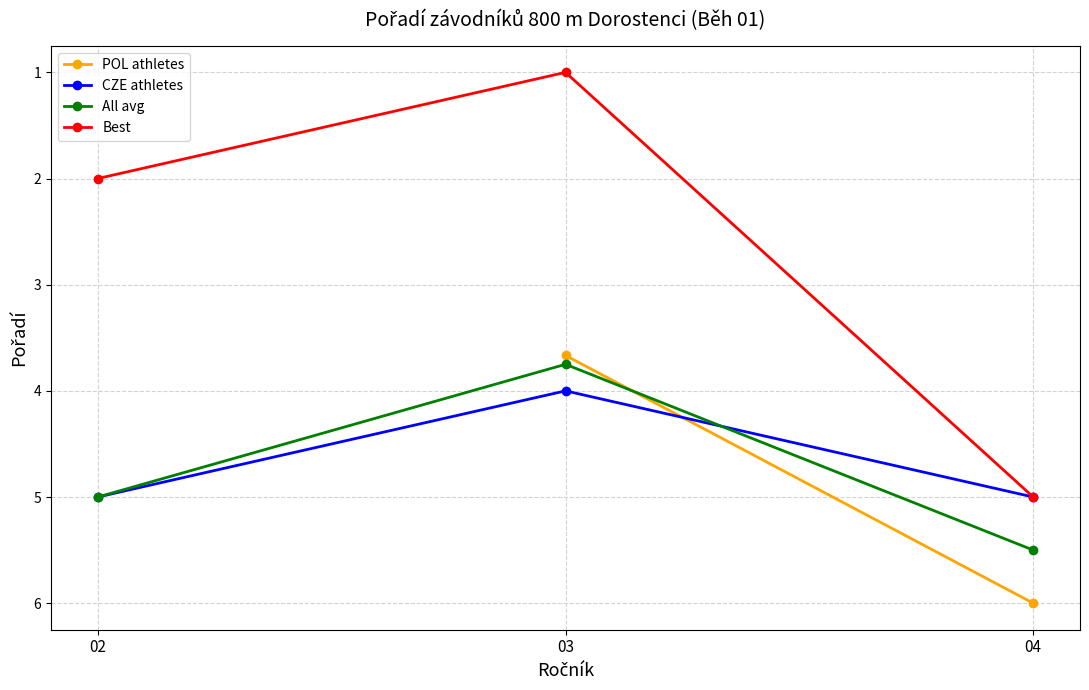

Rank the categories by Best value from highest to lowest.

04, 02, 03